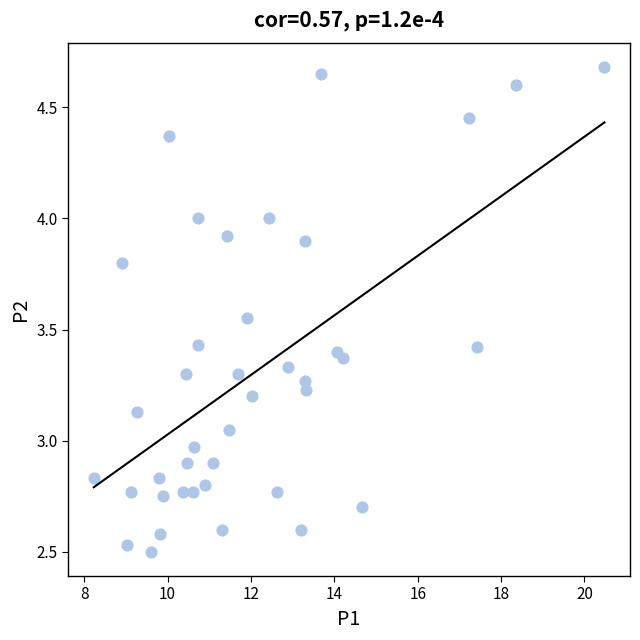

What is the range of Y values (max minus min)?

2.2